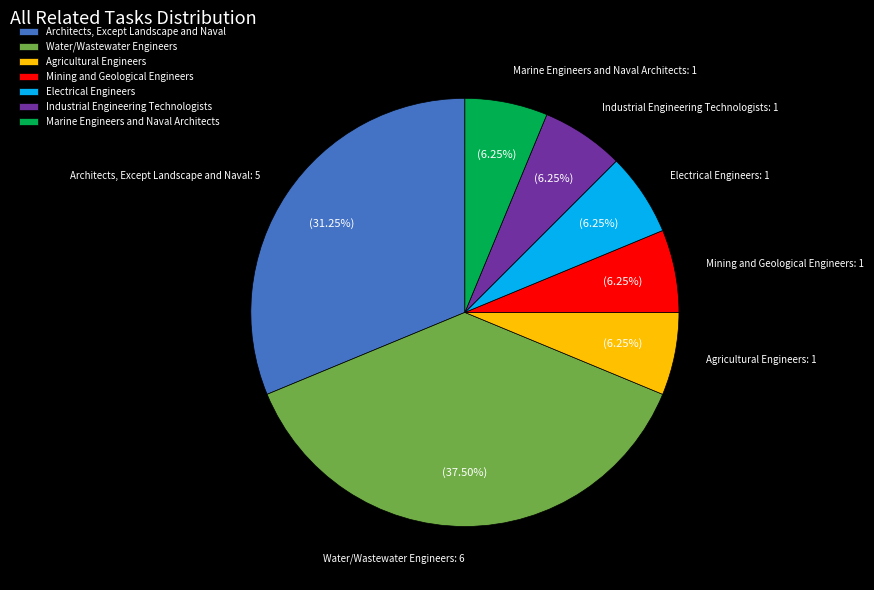

To the nearest percent, what is the difference between the largest and smallest slice percentages?

31%